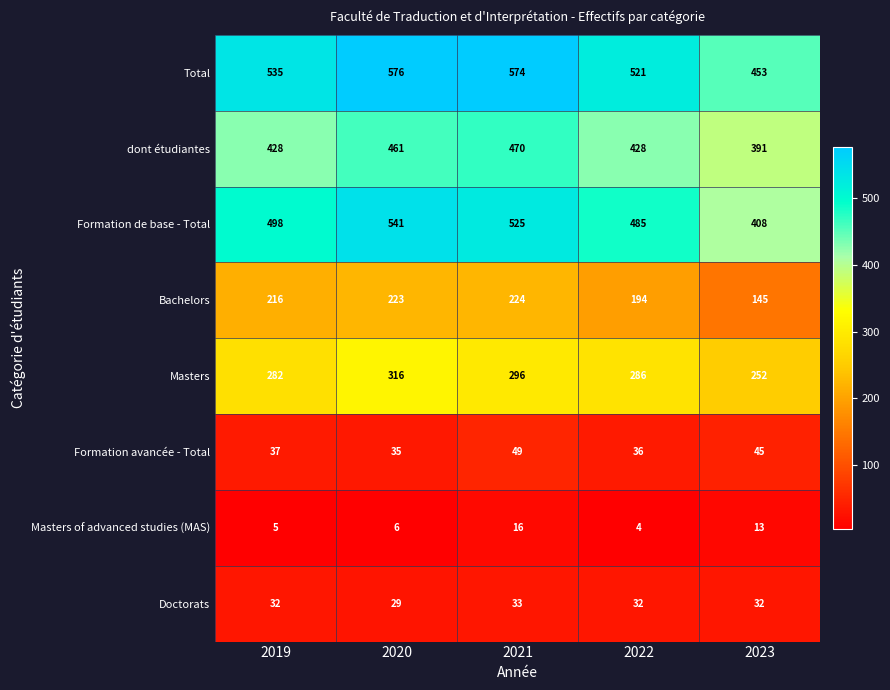

Which category has the highest value across all series?

2020